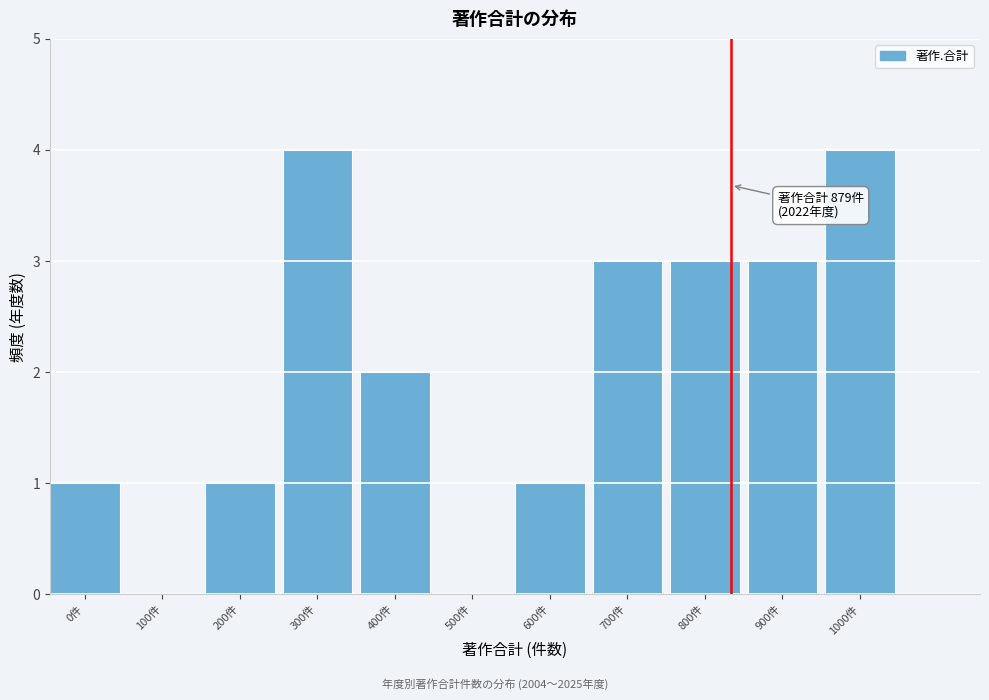

Reading left to right, list all the values displayed in this chart.

0件=1	100件=0	200件=1	300件=4	400件=2	500件=0	600件=1	700件=3	800件=3	900件=3	1000件=4